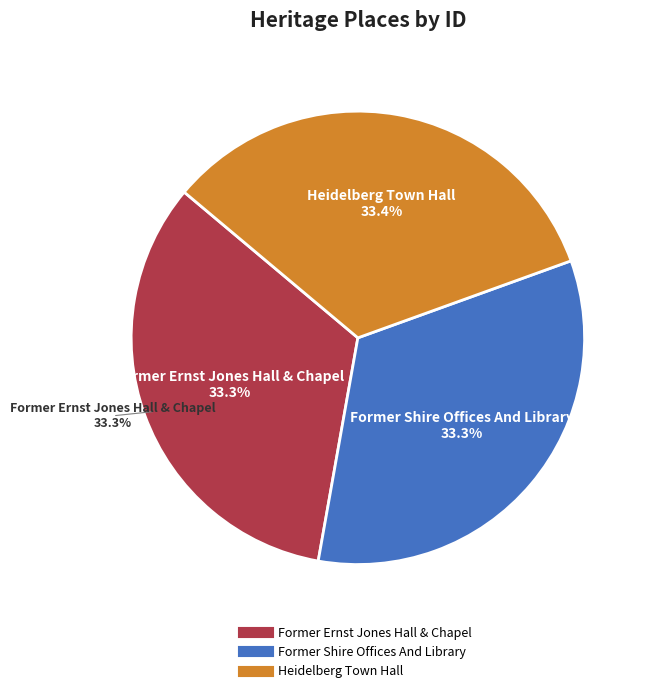

How much of the chart is everything except Former Ernst Jones Hall & Chapel?

66.7%